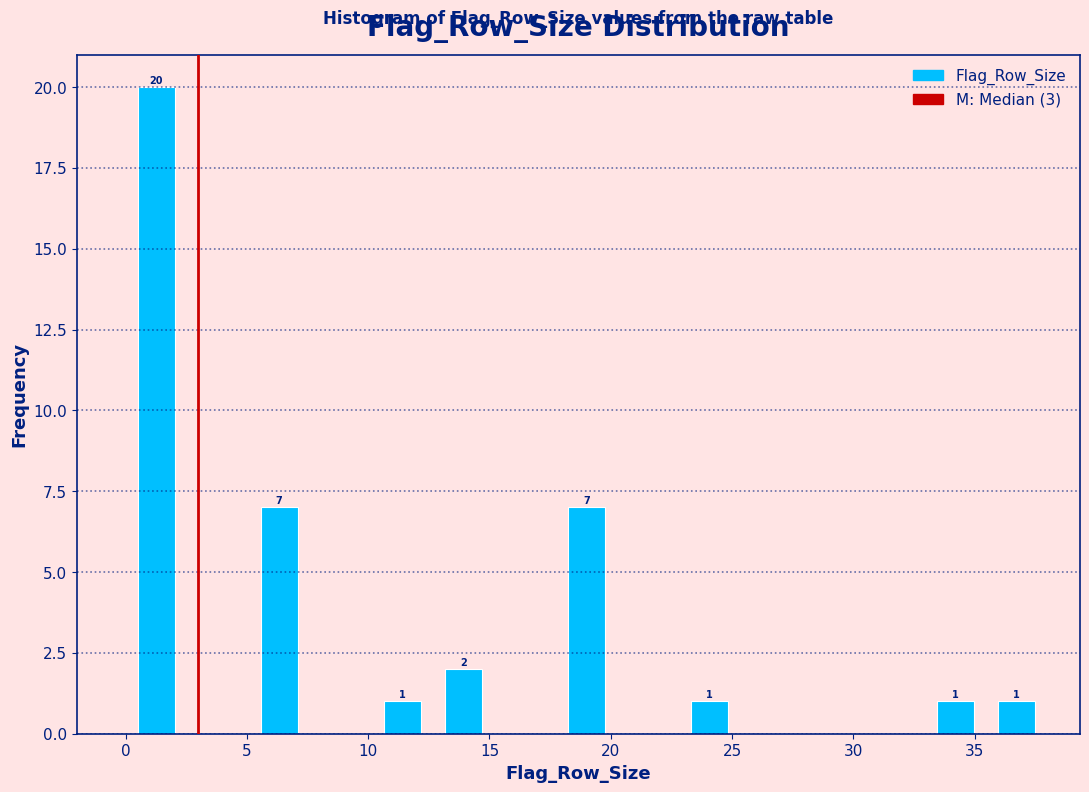

Which range on the x-axis has the tallest bar?

0.0 to 2.5